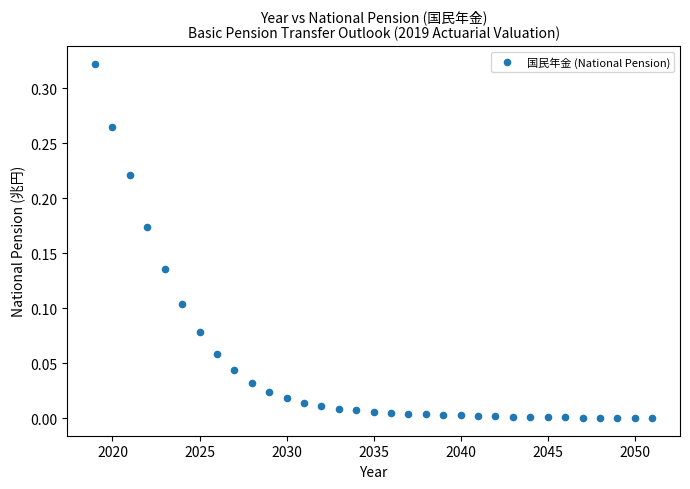

What is the range of X values (max minus min)?

32.0